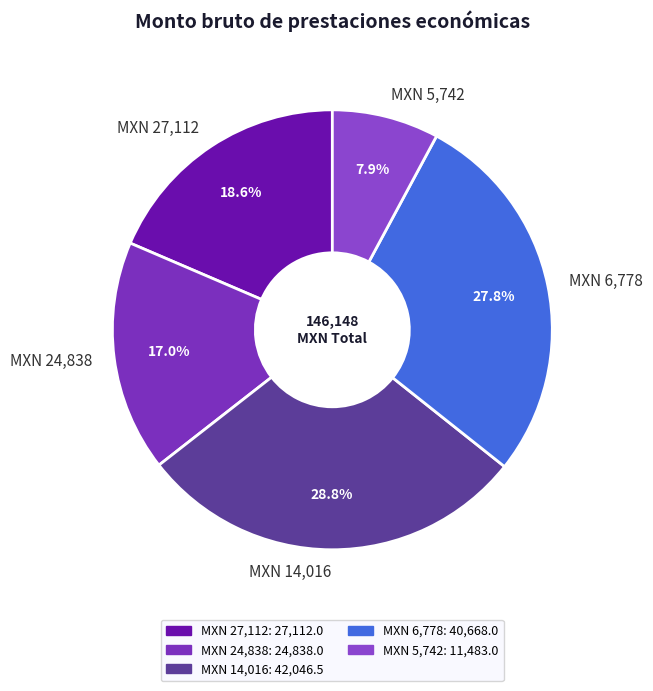

How many segments does this pie chart have?

5